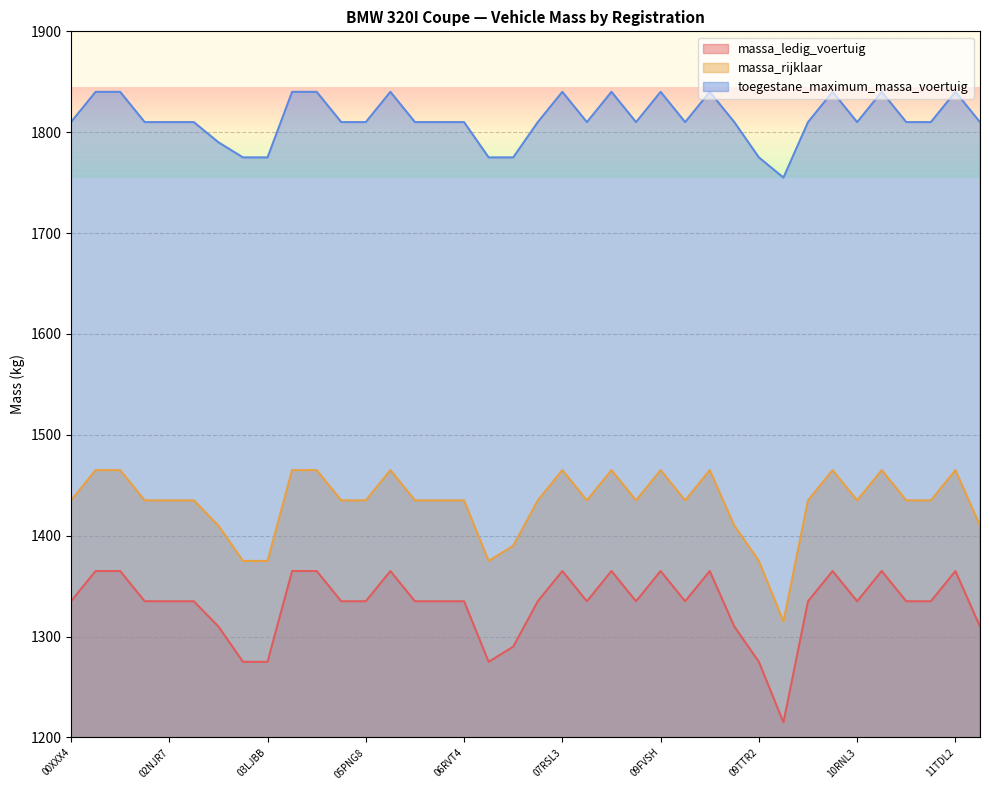

Which has a higher value, 07RTN4 or 10NDD4?

07RTN4